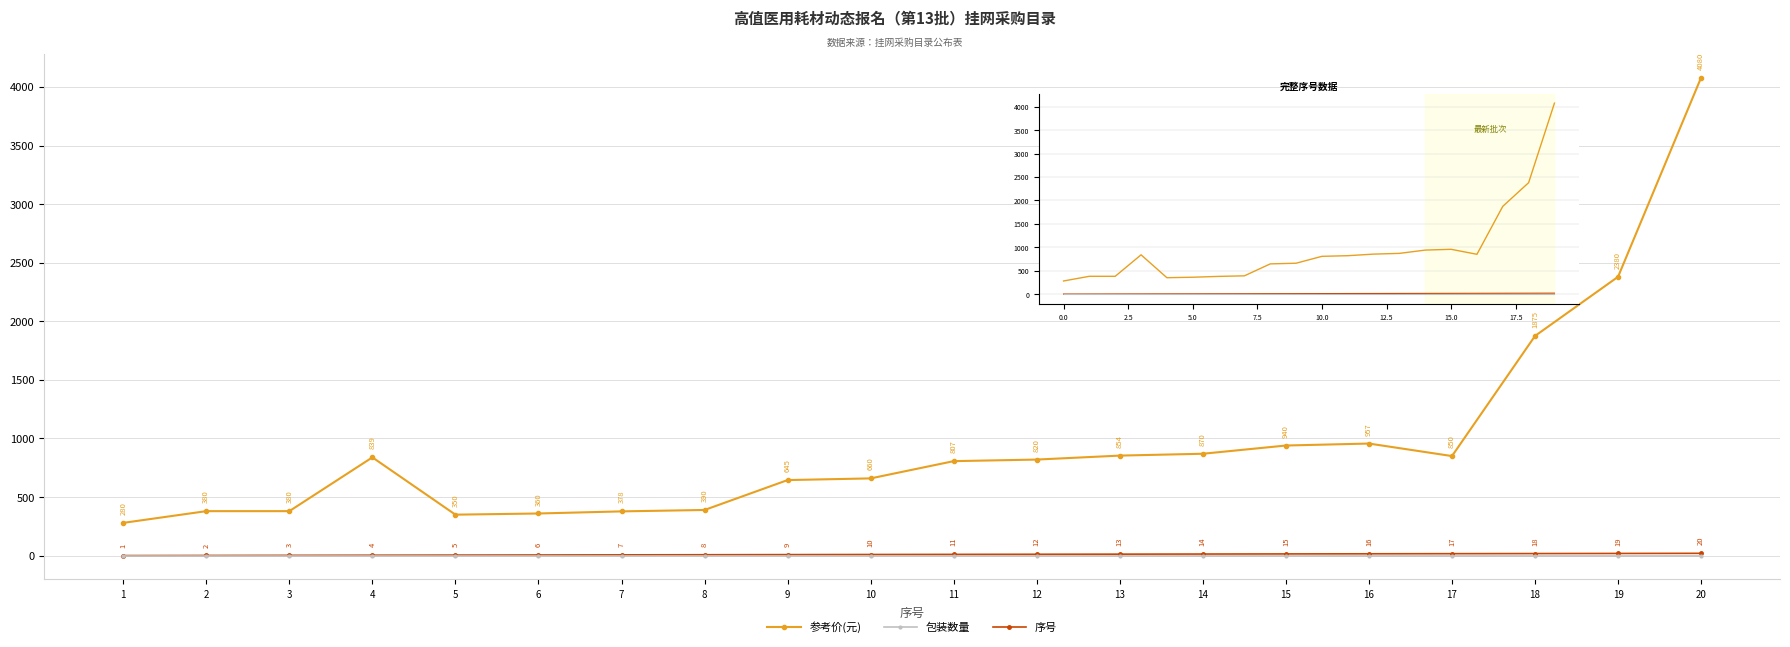

What is the minimum value shown in the chart?

1.0